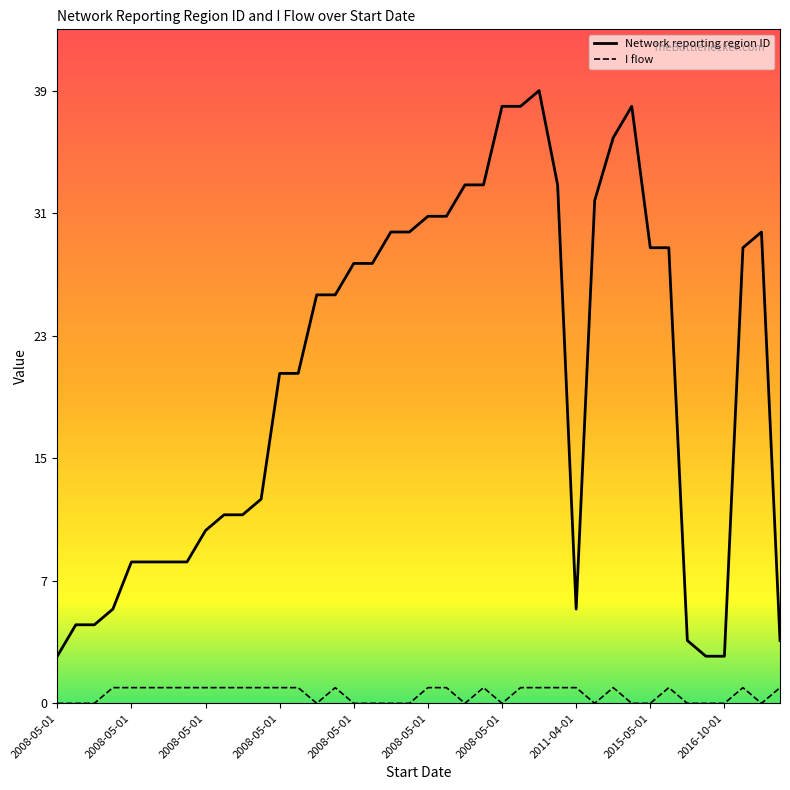

At which label does I flow reach its minimum?

2008-05-01